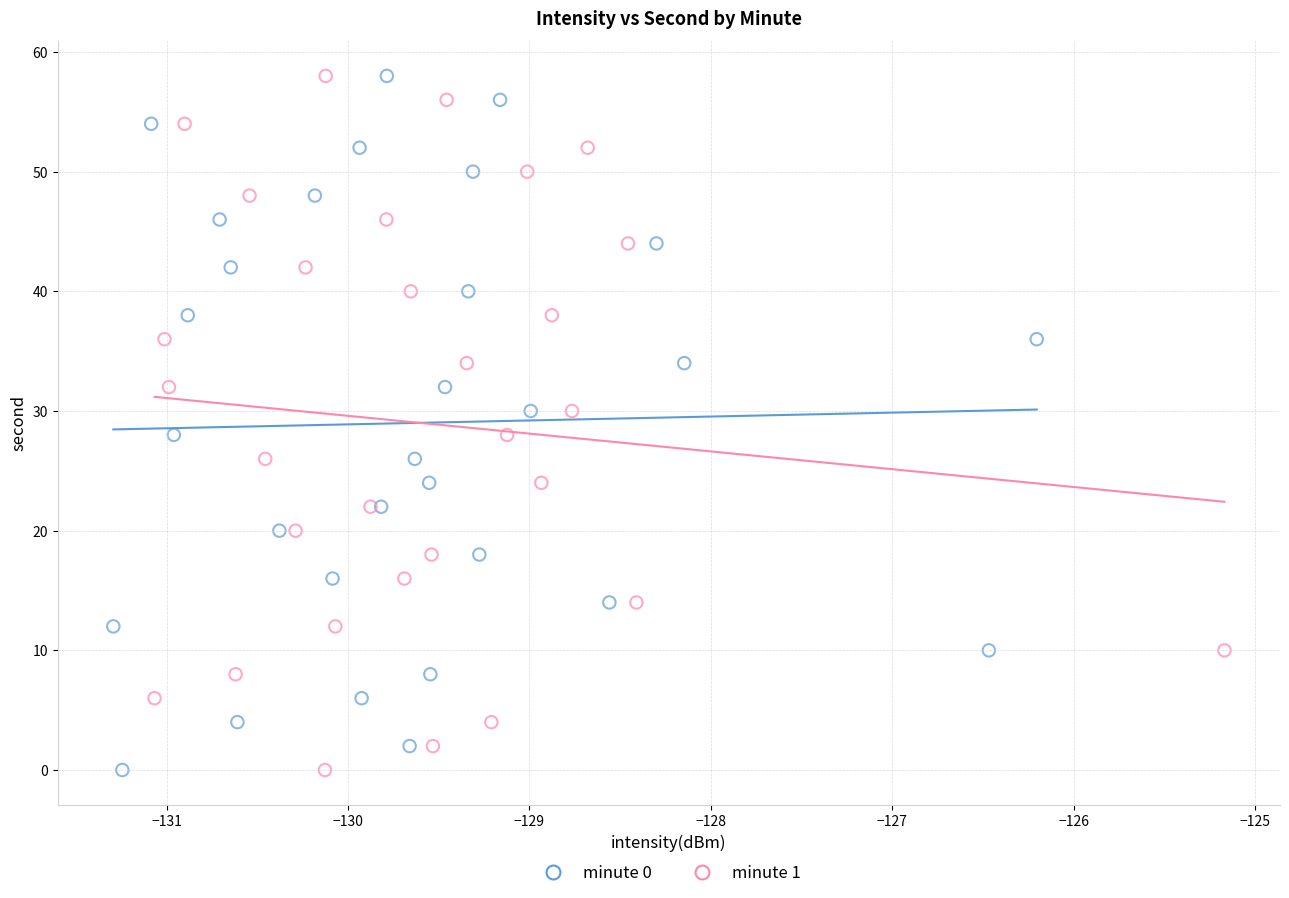

What are all the series names shown in the legend?

minute 0, minute 1